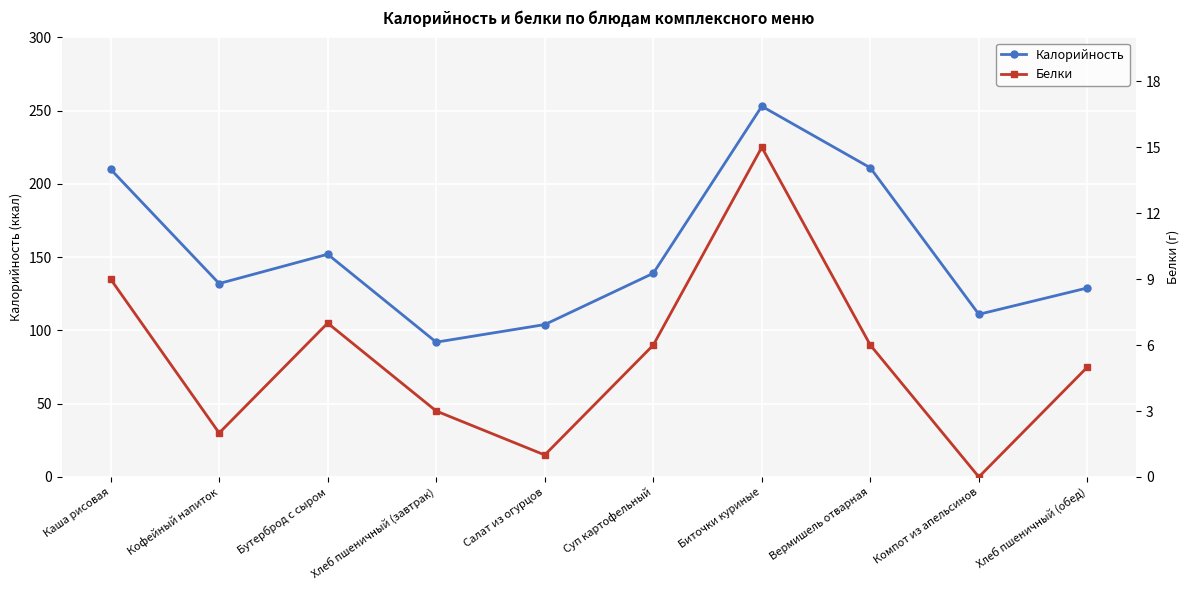

Is the value of Белки at Каша рисовая greater than the value of Калорийность at Салат из огурцов?

No